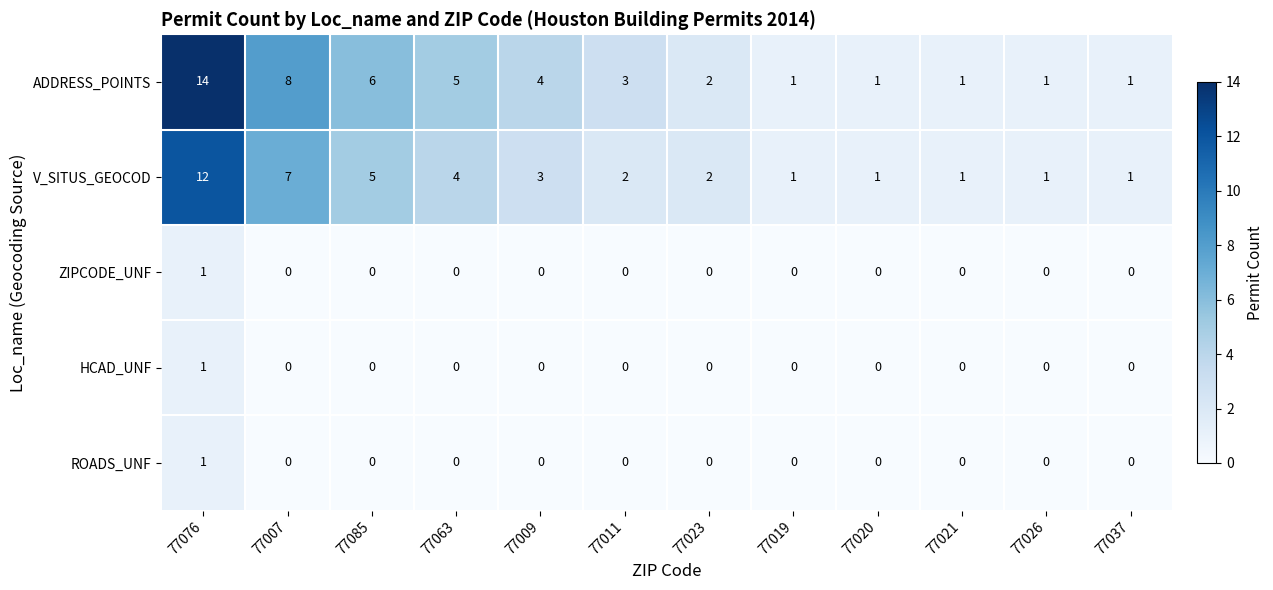

What is the greatest value displayed?

14